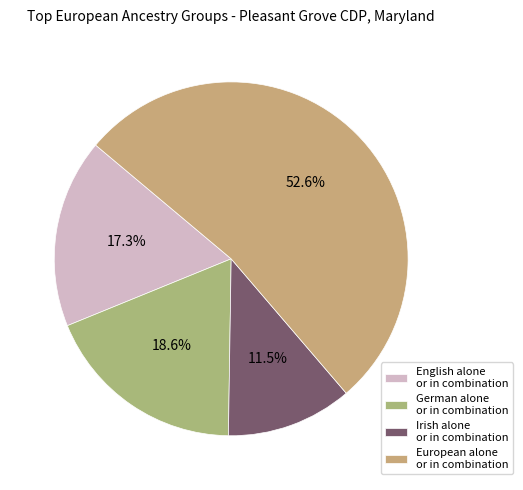

Count the number of slices in the pie.

4